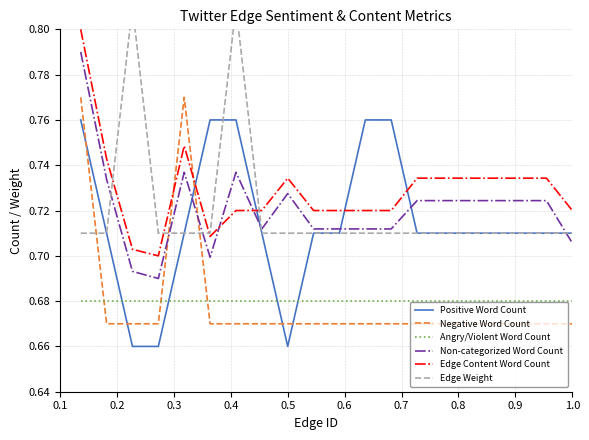

What is the average value of the Positive Word Count series?

0.7